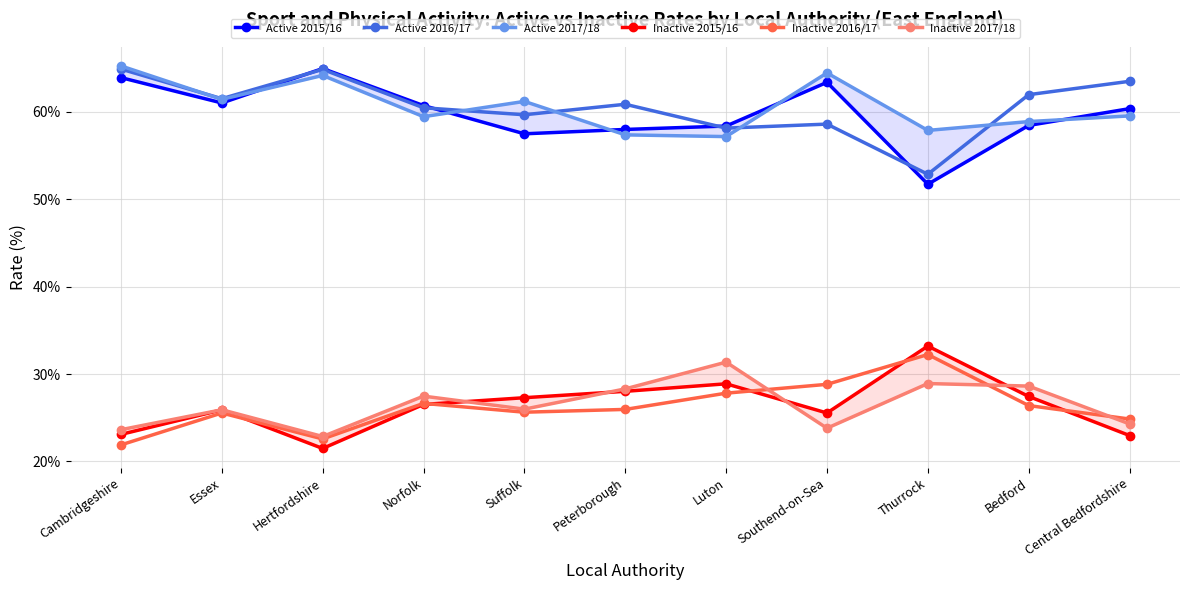

What is the value of the Active 2017/18 point at the 9th from the left?

0.6